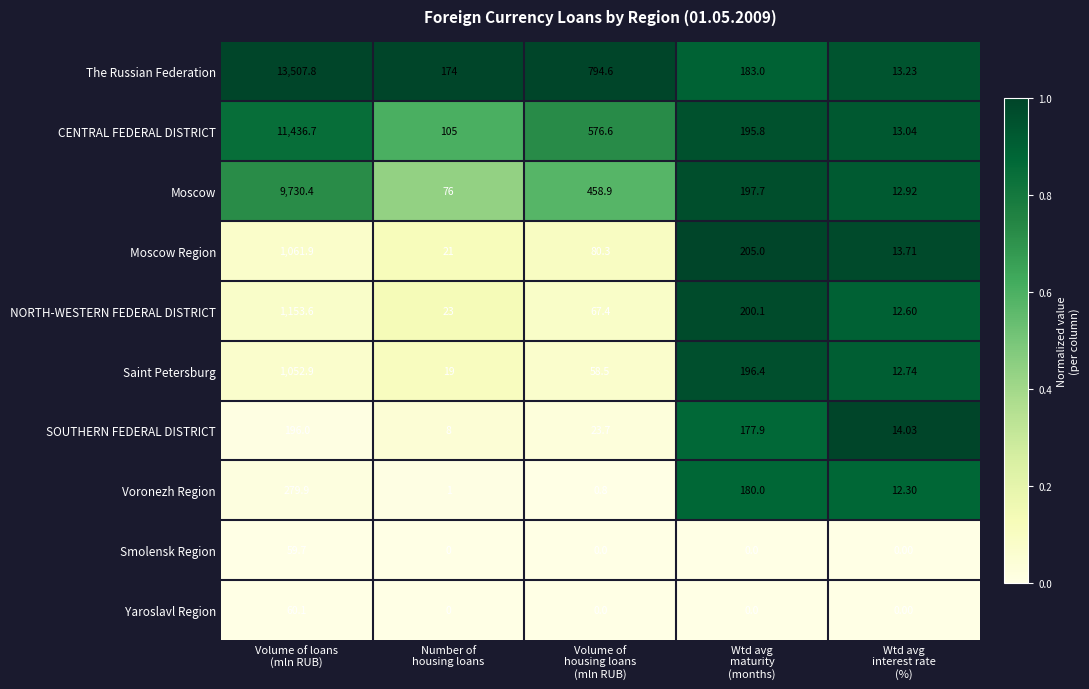

Which series has the largest range (max minus min)?

The Russian Federation